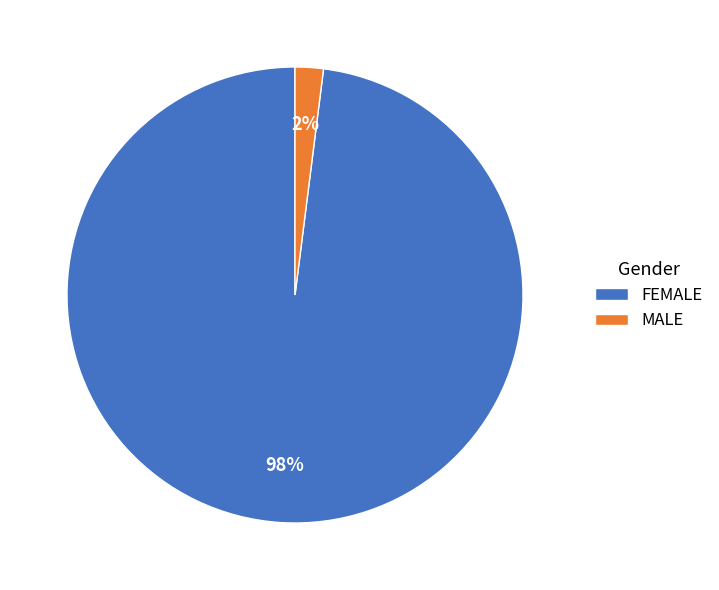

How many segments does this pie chart have?

2